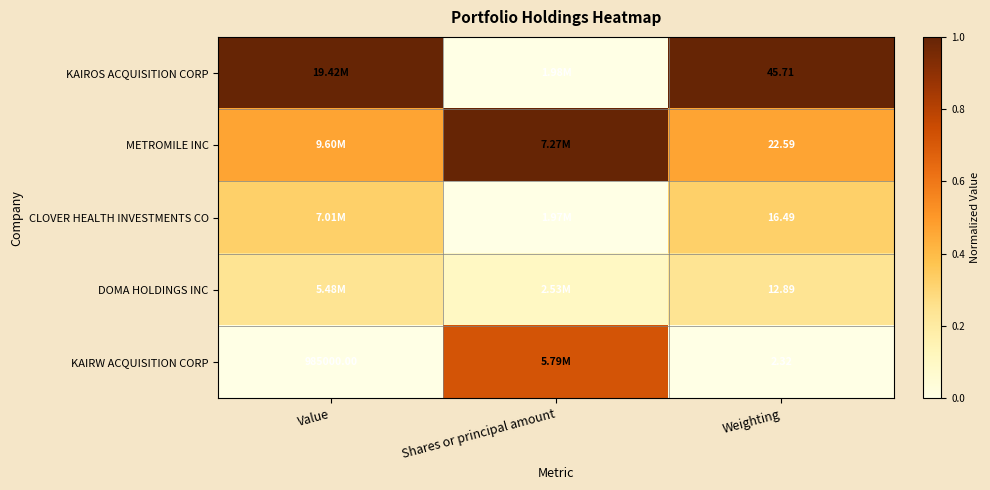

What is the approximate value of DOMA HOLDINGS INC at Value?

0.2